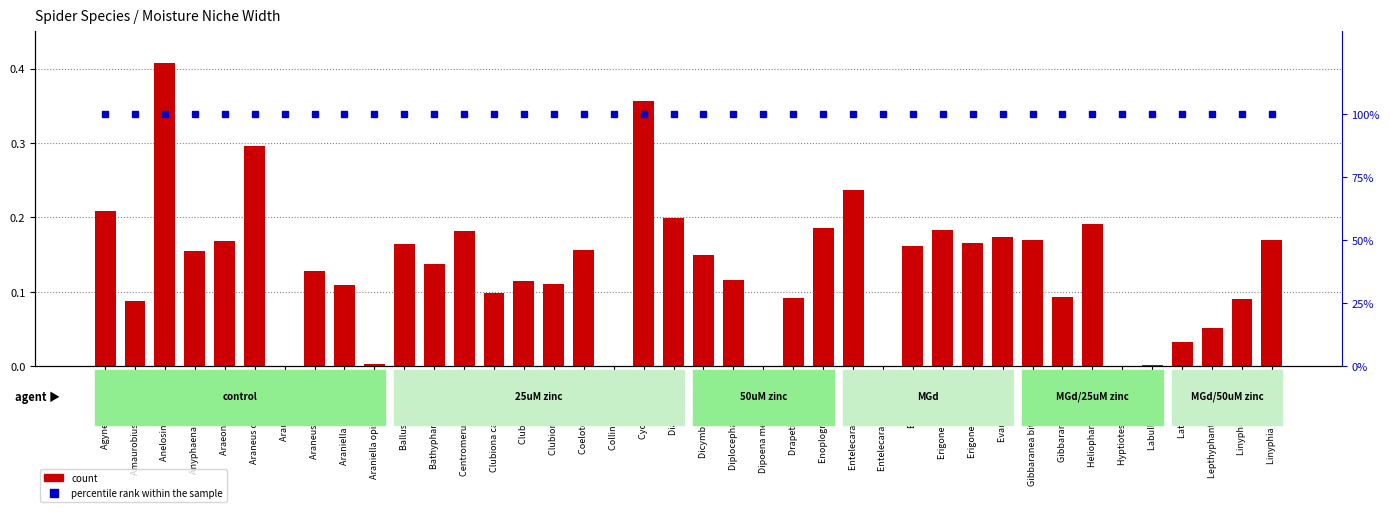

Which series changed the most between Araniella cucurbitina and Diaea dorsata?

count